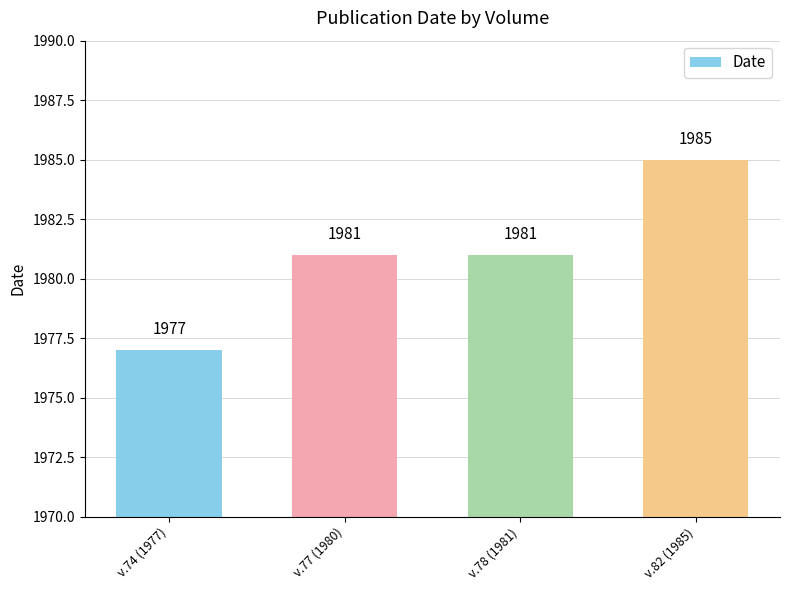

The value at v.82 (1985) is 1985. True or false?

True